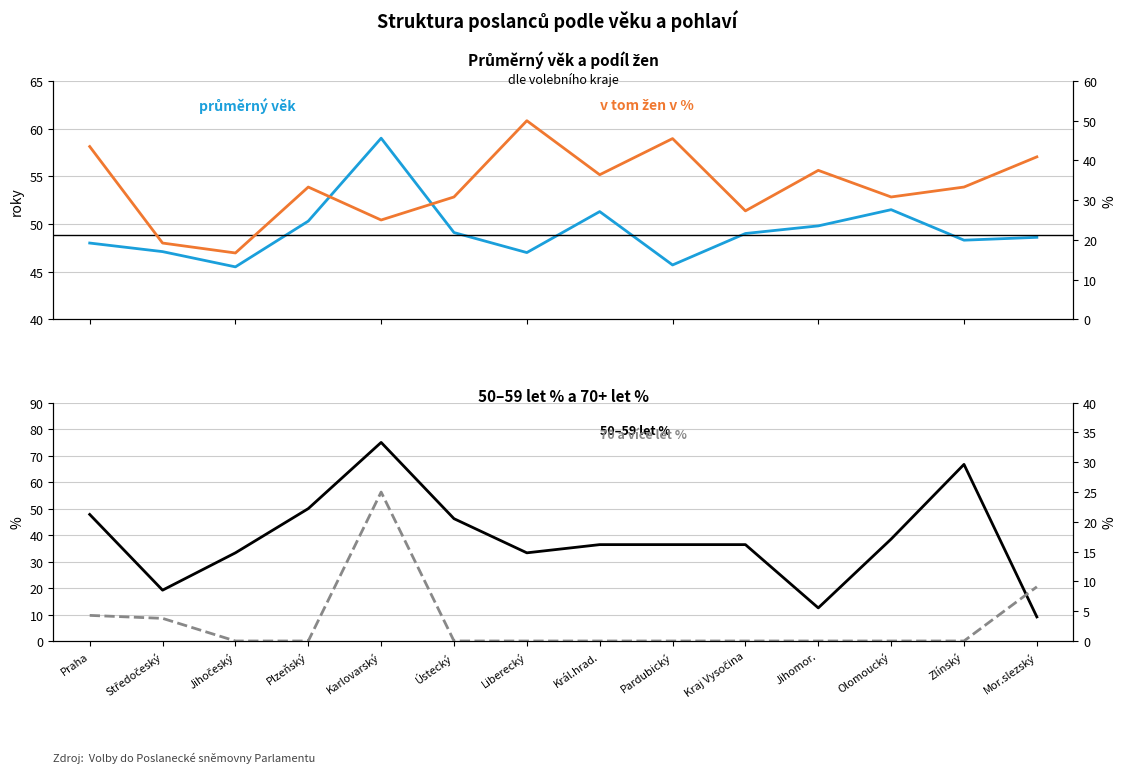

The v tom žen v % series shows 40.0 at Karlovarský. True or false?

False